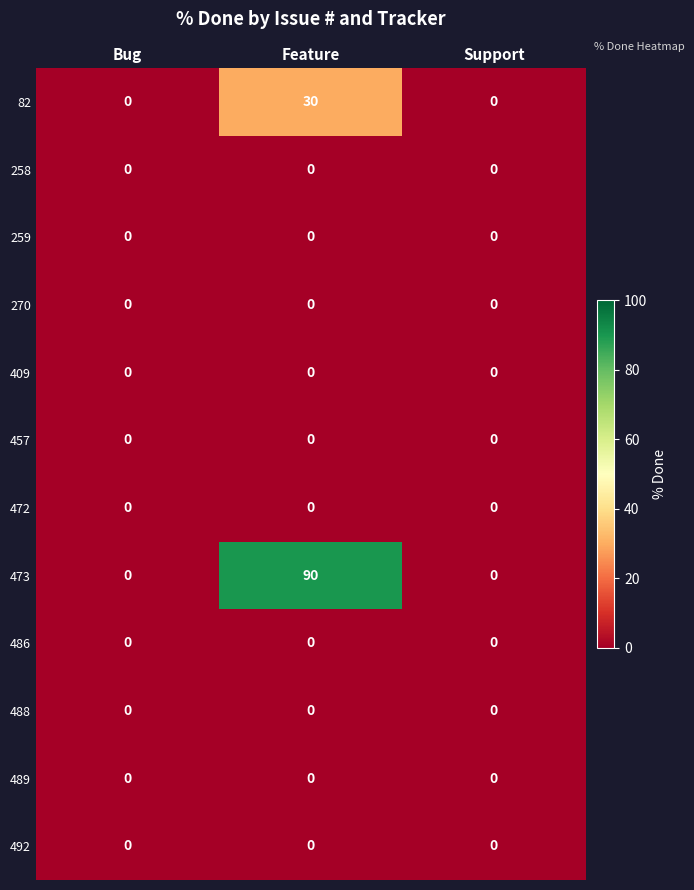

Which series has the widest spread of values?

473